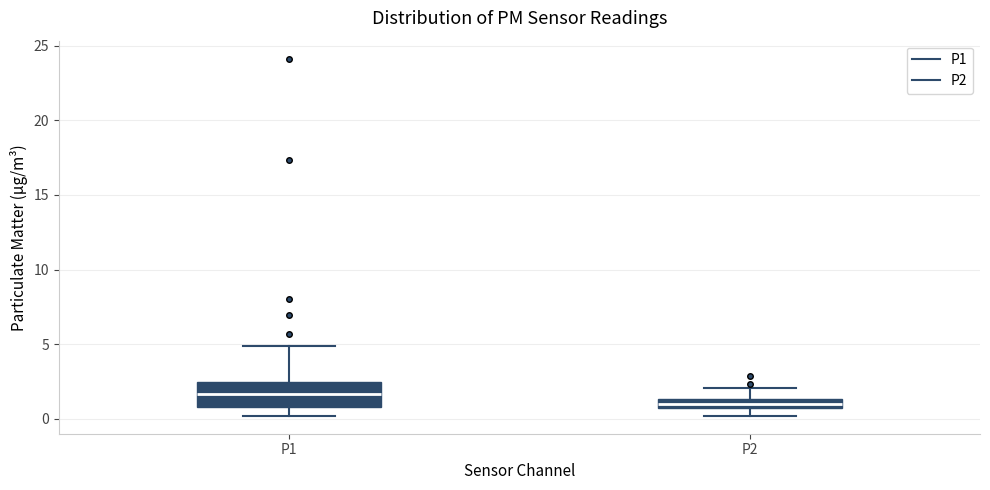

Which box's median line is the highest?

P1